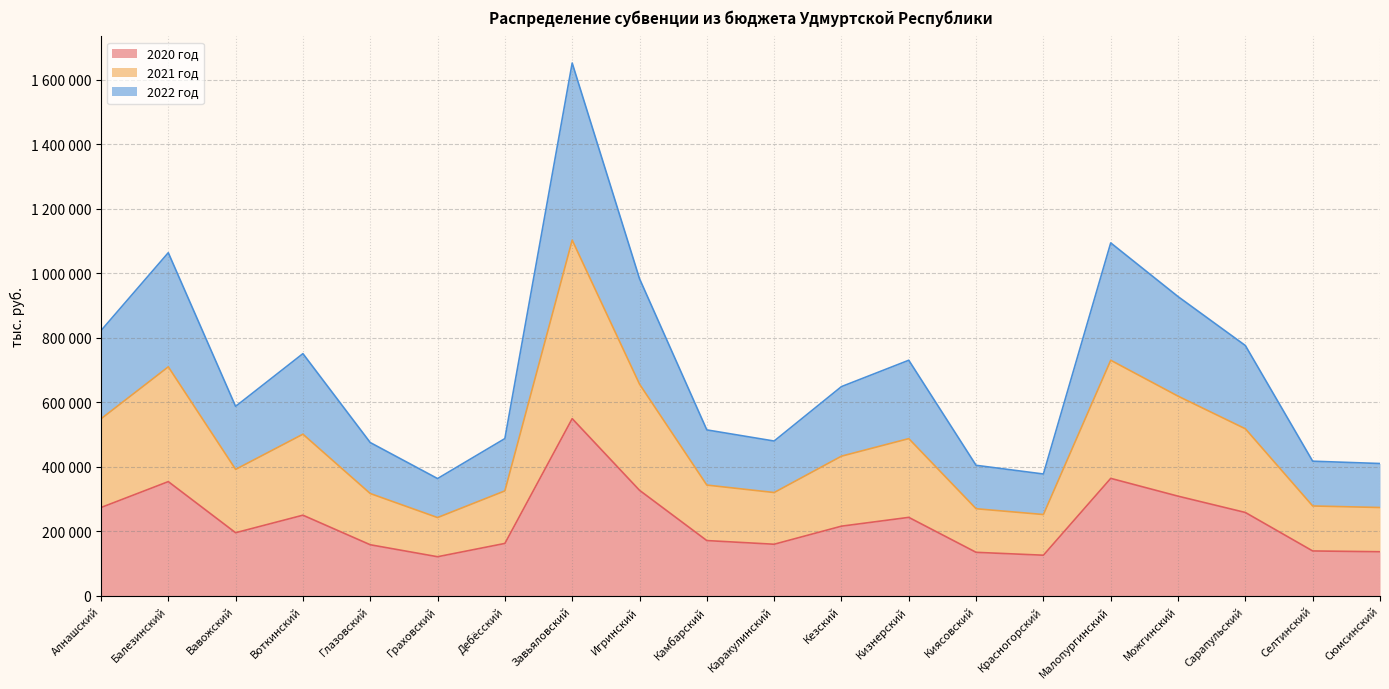

True or false: 2021 год and 2020 год intersect in this chart.

False